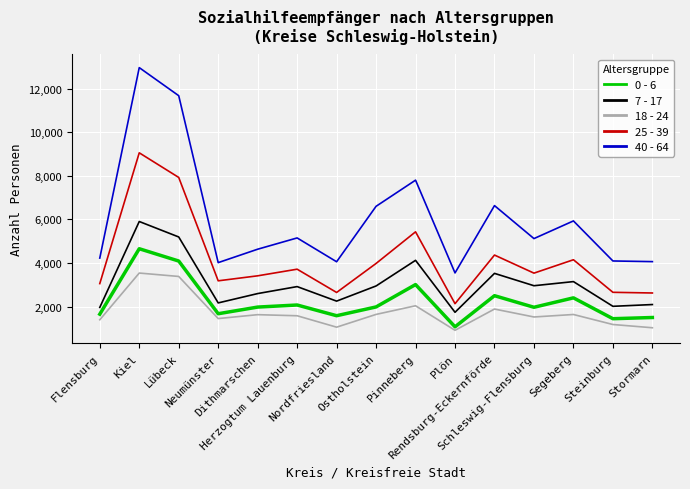

Which series has the largest total across all categories?

40 - 64